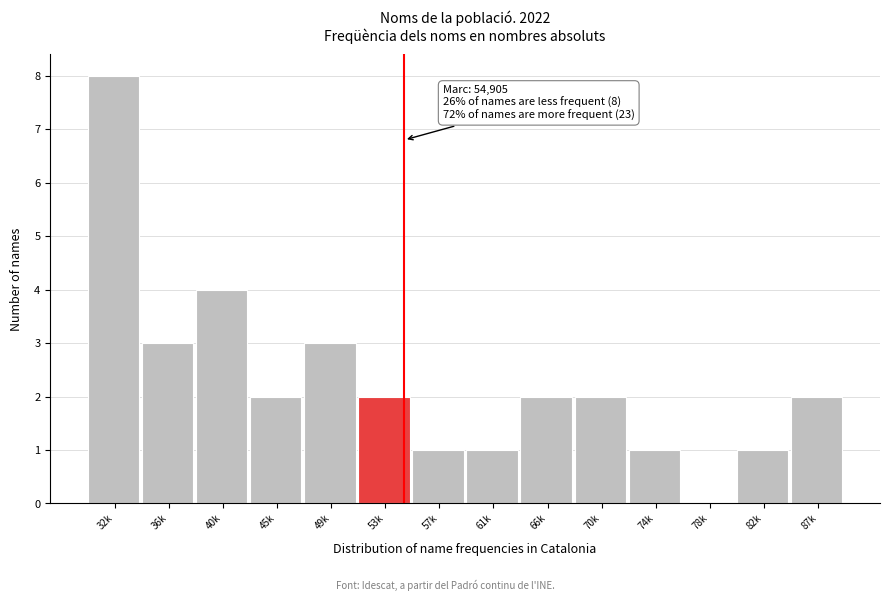

Reading left to right, what are all the values shown in this chart?

32k=8	36k=3	40k=4	45k=2	49k=3	53k=2	57k=1	61k=1	66k=2	70k=2	74k=1	78k=0	82k=1	87k=2